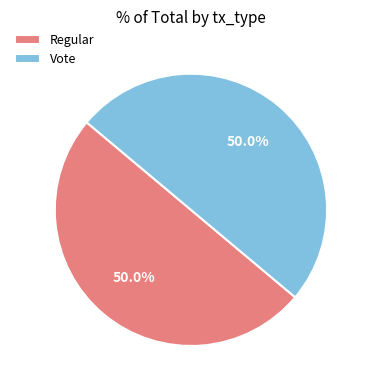

Is it true that Regular is 9% of the pie?

False